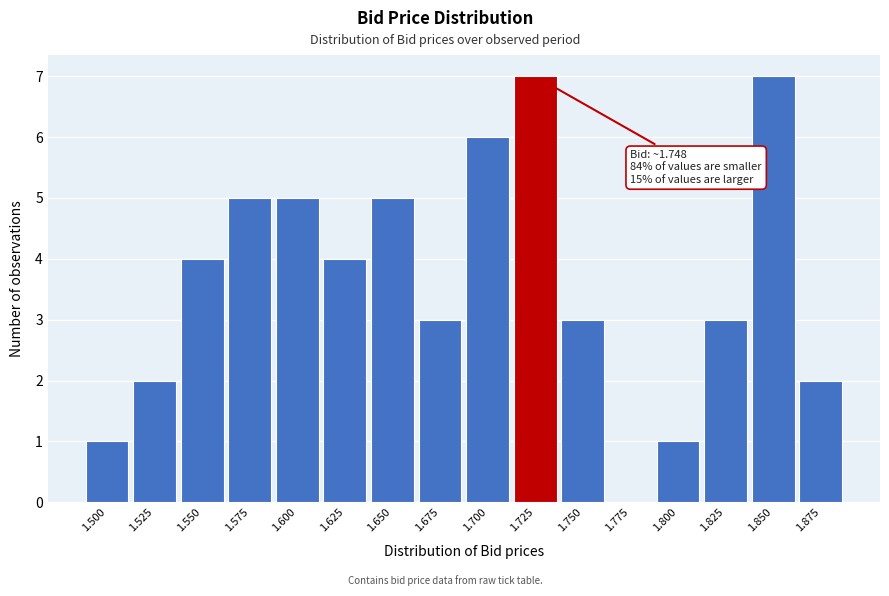

Reading left to right, what are all the values shown in this chart?

1.500=1	1.525=2	1.550=4	1.575=5	1.600=5	1.625=4	1.650=5	1.675=3	1.700=6	1.725=7	1.750=3	1.775=0	1.800=1	1.825=3	1.850=7	1.875=2